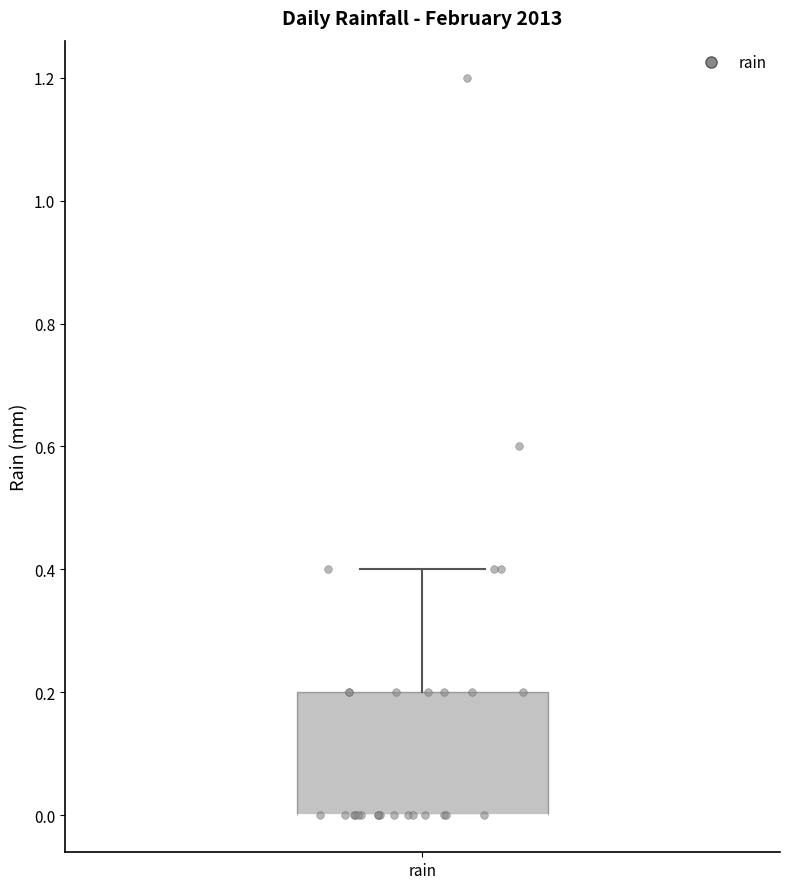

Transcribe this box plot: give where the median line is, the range the box spans, and where the two whiskers end, as read against the y-axis. The values are not printed on the chart, so give them approximately, as read against the axis.

median 0.0 (drawn on the box's lower edge), box 0.0 to 0.2, whiskers 0.0 to 0.4